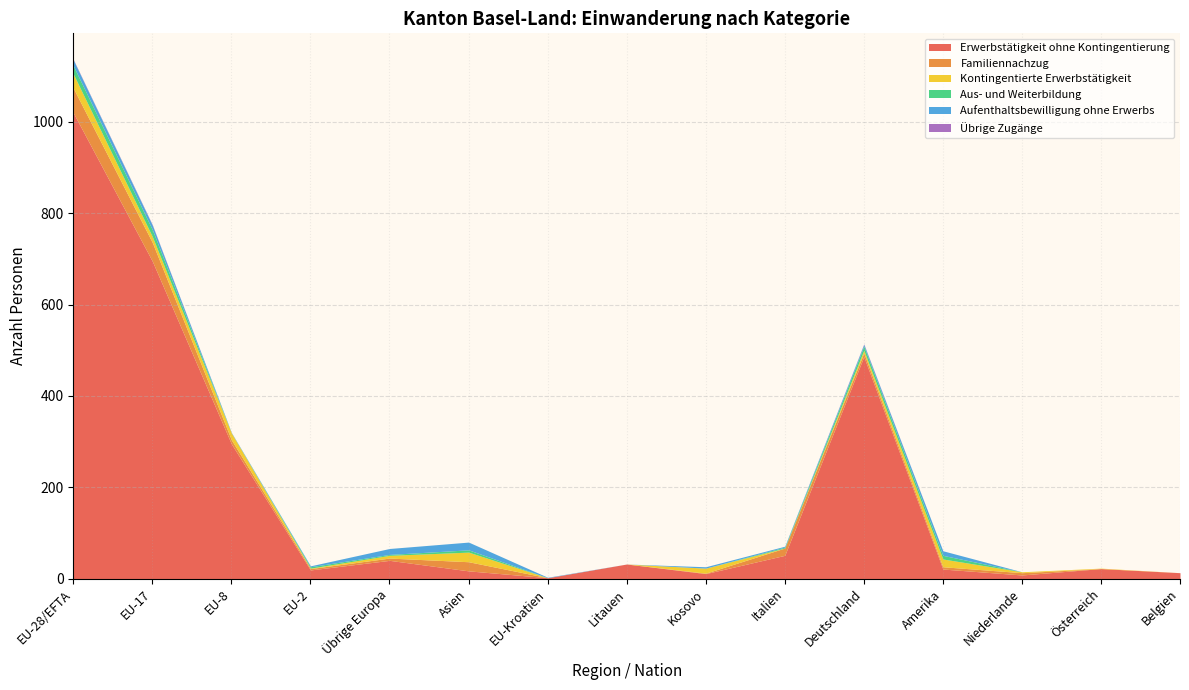

Reading left to right, list all the values displayed in this chart.

Erwerbstätigkeit ohne Kontingentierung: EU-28/EFTA=1020	EU-17=695	EU-8=295	EU-2=19	Übrige Europa=40	Asien=17	EU-Kroatien=2	Litauen=32	Kosovo=11	Italien=51	Deutschland=486	Amerika=21	Niederlande=8	Österreich=22	Belgien=13
Familiennachzug: EU-28/EFTA=54	EU-17=41	EU-8=9	EU-2=3	Übrige Europa=5	Asien=20	EU-Kroatien=0	Litauen=0	Kosovo=1	Italien=16	Deutschland=8	Amerika=5	Niederlande=5	Österreich=0	Belgien=0
Kontingentierte Erwerbstätigkeit: EU-28/EFTA=31	EU-17=13	EU-8=15	EU-2=1	Übrige Europa=6	Asien=21	EU-Kroatien=0	Litauen=0	Kosovo=11	Italien=0	Deutschland=6	Amerika=17	Niederlande=2	Österreich=1	Belgien=0
Aus- und Weiterbildung: EU-28/EFTA=18	EU-17=15	EU-8=0	EU-2=3	Übrige Europa=2	Asien=5	EU-Kroatien=0	Litauen=0	Kosovo=0	Italien=2	Deutschland=9	Amerika=8	Niederlande=0	Österreich=0	Belgien=0
Aufenthaltsbewilligung ohne Erwerbs: EU-28/EFTA=13	EU-17=10	EU-8=1	EU-2=2	Übrige Europa=13	Asien=17	EU-Kroatien=1	Litauen=0	Kosovo=3	Italien=2	Deutschland=4	Amerika=10	Niederlande=0	Österreich=0	Belgien=0
Übrige Zugänge: EU-28/EFTA=1	EU-17=1	EU-8=0	EU-2=0	Übrige Europa=0	Asien=0	EU-Kroatien=0	Litauen=0	Kosovo=0	Italien=0	Deutschland=1	Amerika=0	Niederlande=0	Österreich=0	Belgien=0